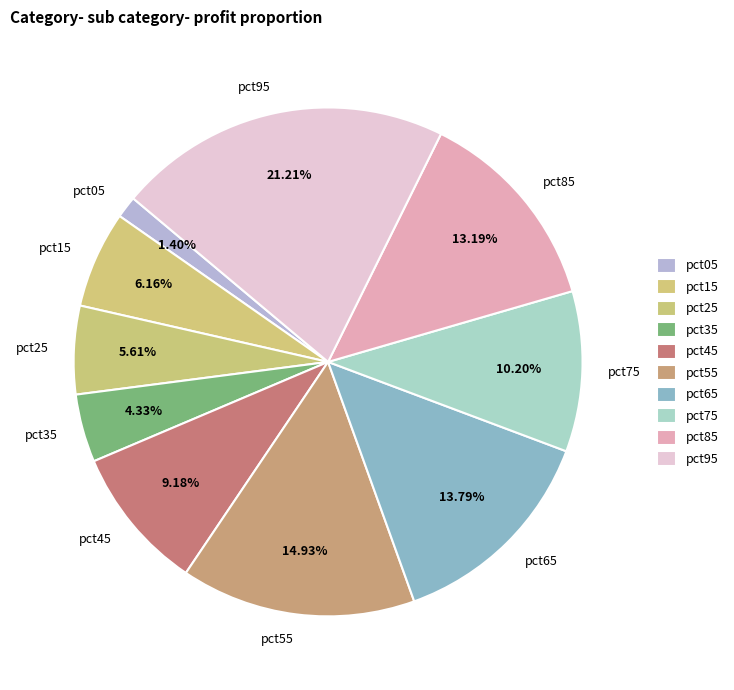

Does pct15 represent more than half of the total?

No